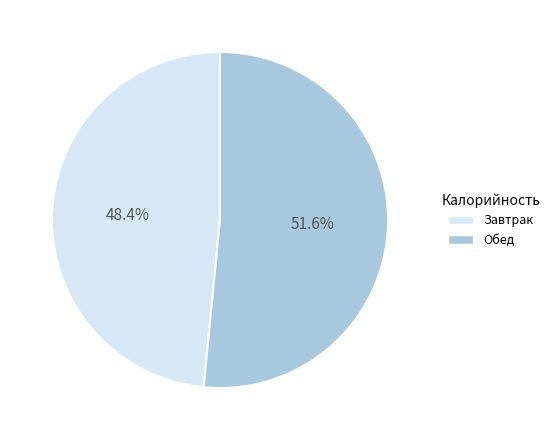

Rank the categories by value from highest to lowest.

Обед, Завтрак